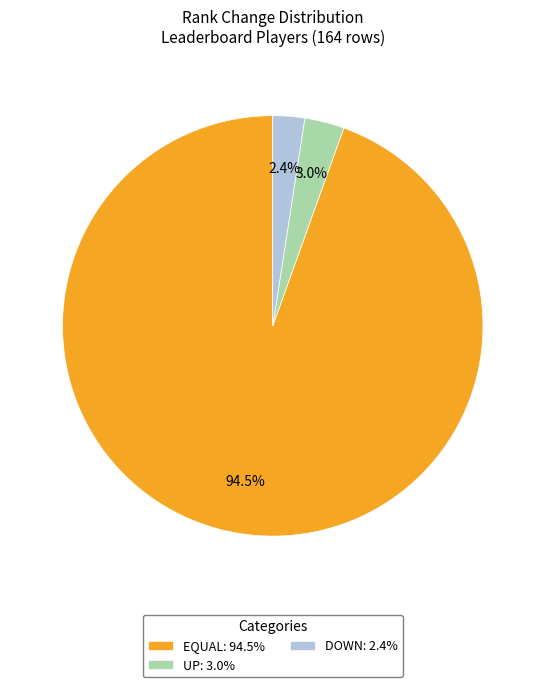

What is the ratio of the value at DOWN: 2.4% to the value at UP: 3.0%?

0.8